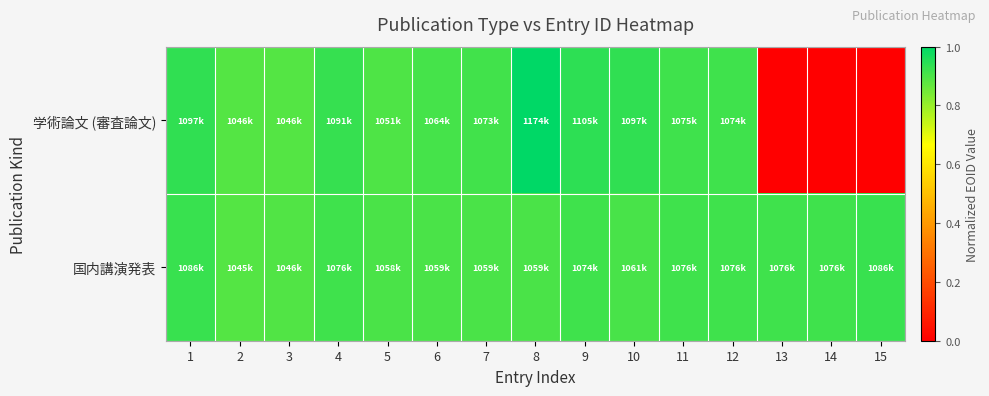

At which category is the sum across all series the highest?

8